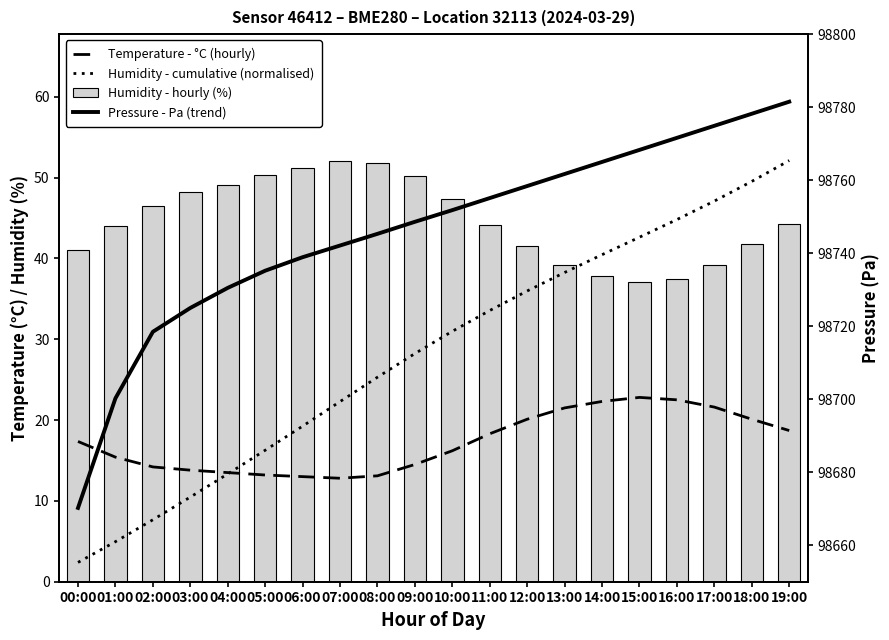

What is the difference between the second highest and minimum values in the Pressure - Pa (trend) series?

108.0